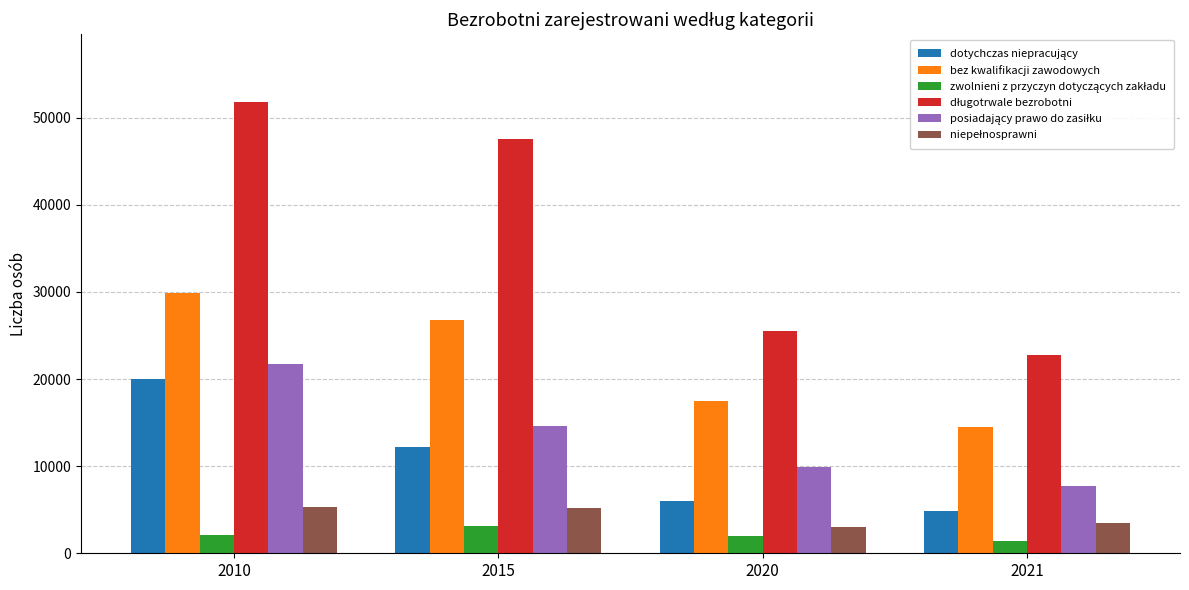

What is the greatest value displayed?

51808